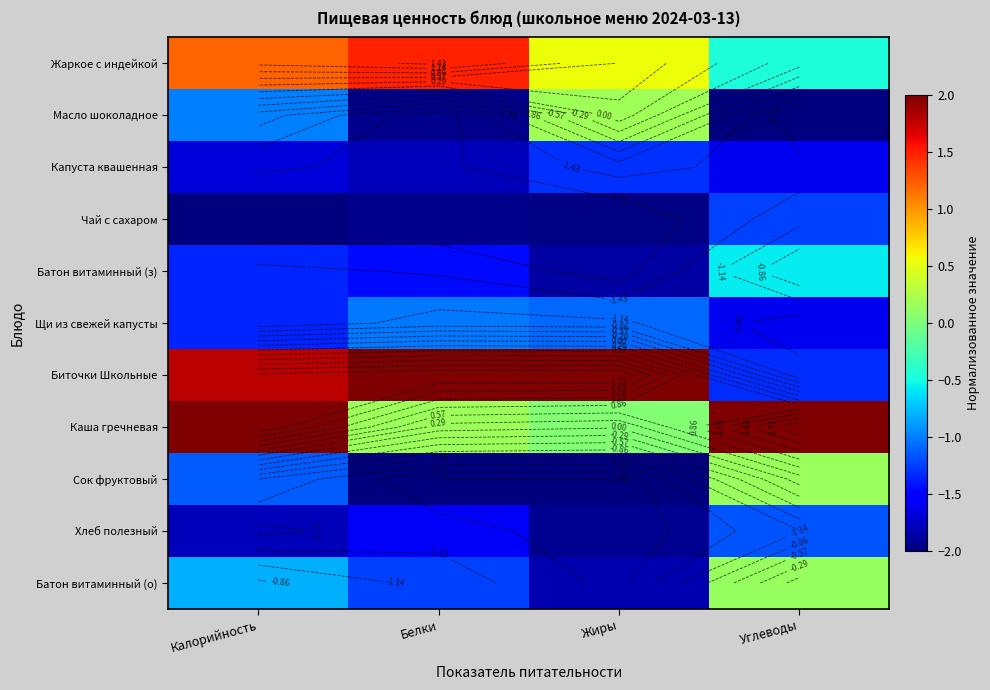

Count the number of data series in this chart.

11